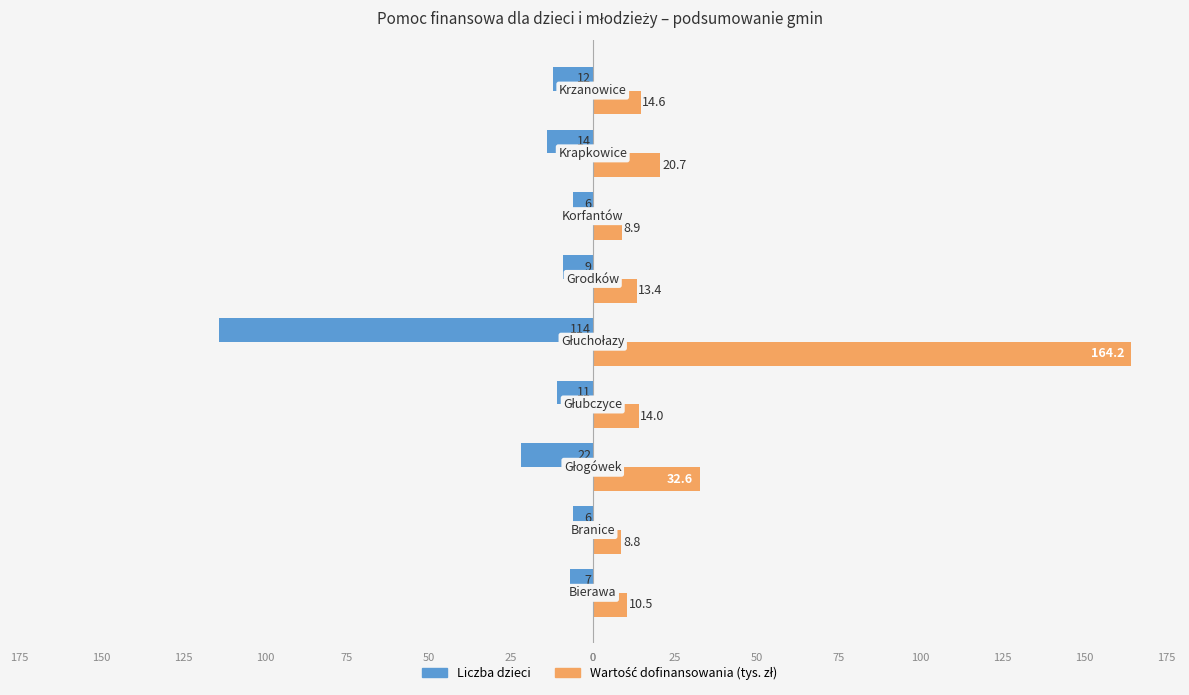

What is the difference between the maximum and minimum values in the Wartość dofinansowania (tys. zł) series?

155.4